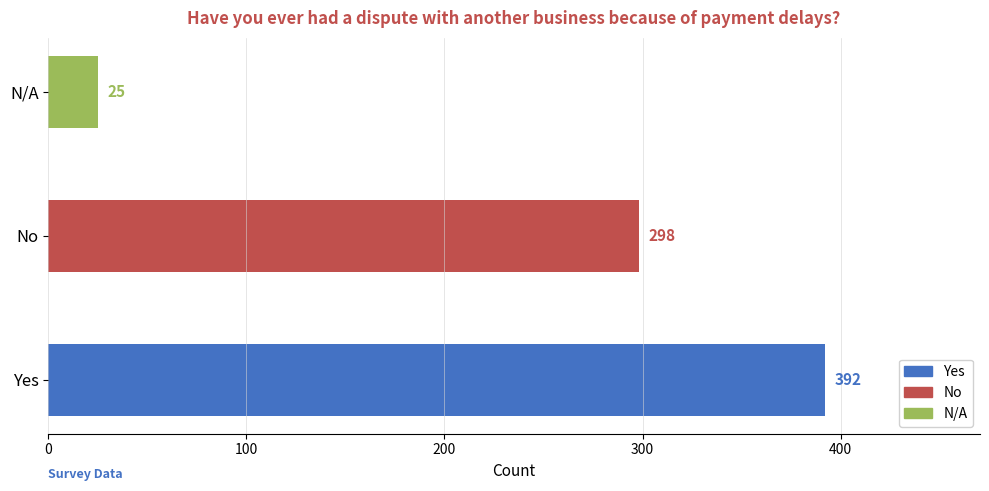

What is the smallest value displayed?

25